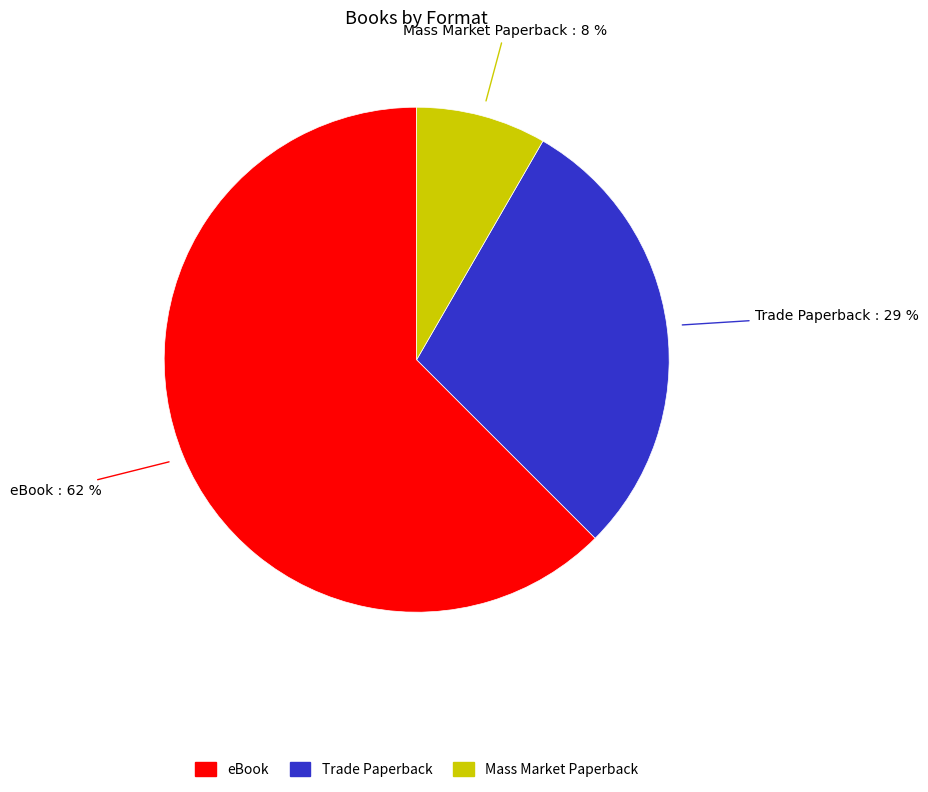

Which category accounts for the majority?

eBook